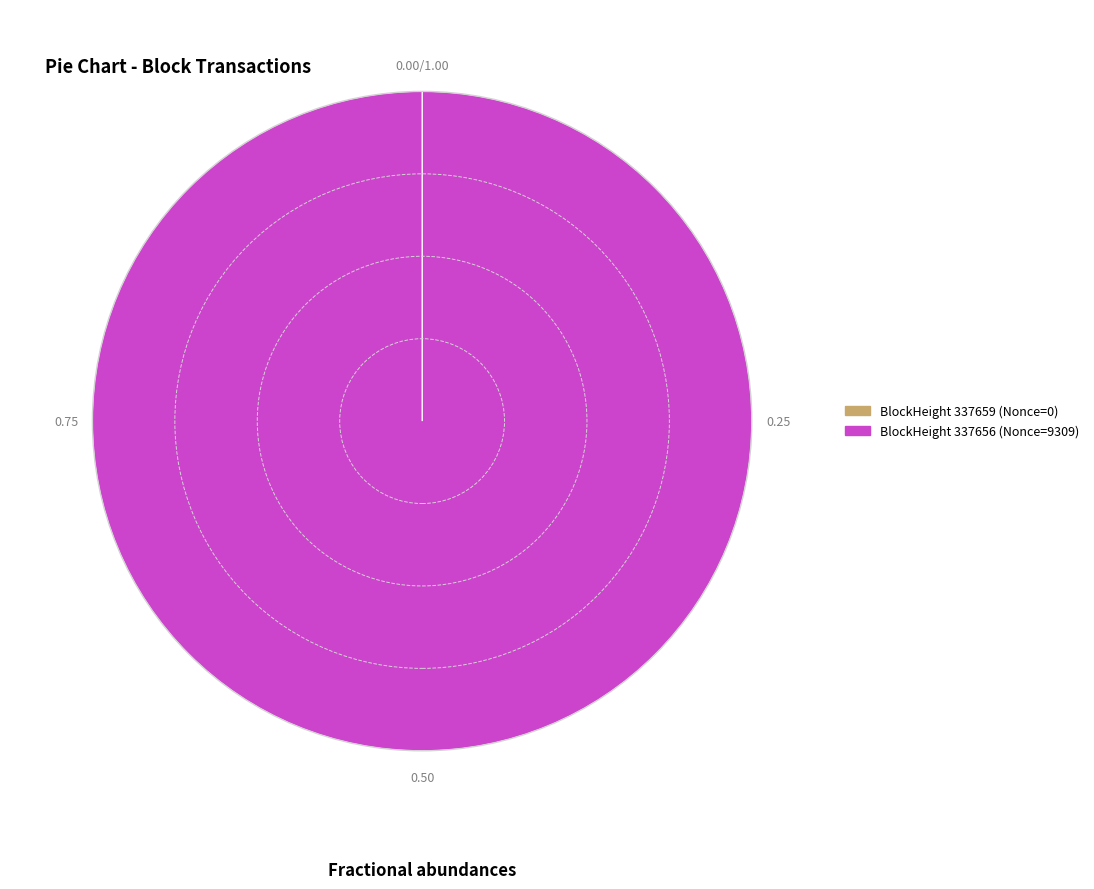

Is there a majority slice in this chart?

Yes